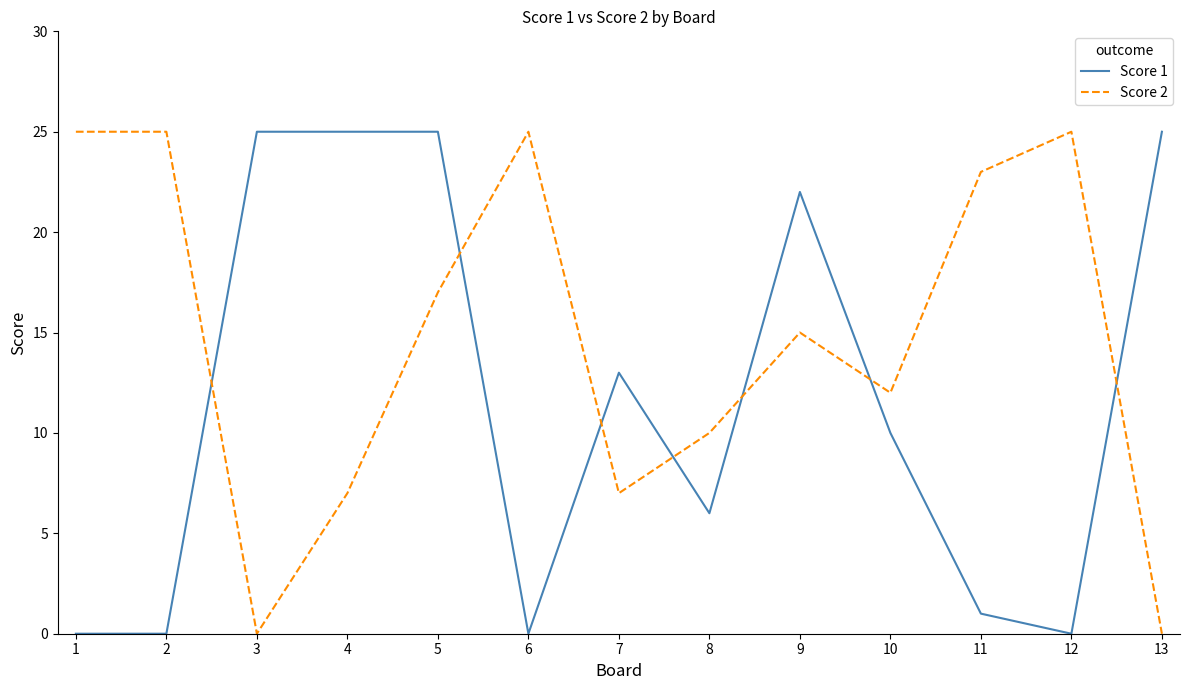

At which category is the sum across all series the highest?

5